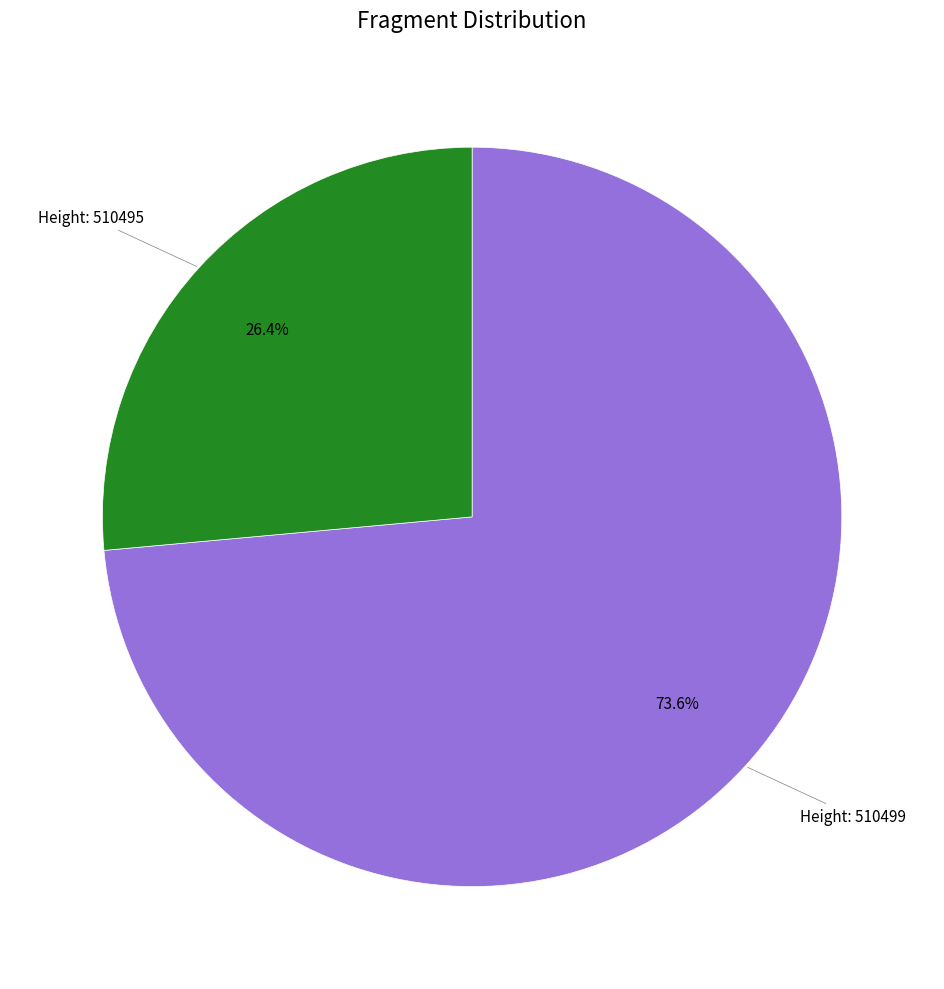

Is there a majority slice in this chart?

Yes